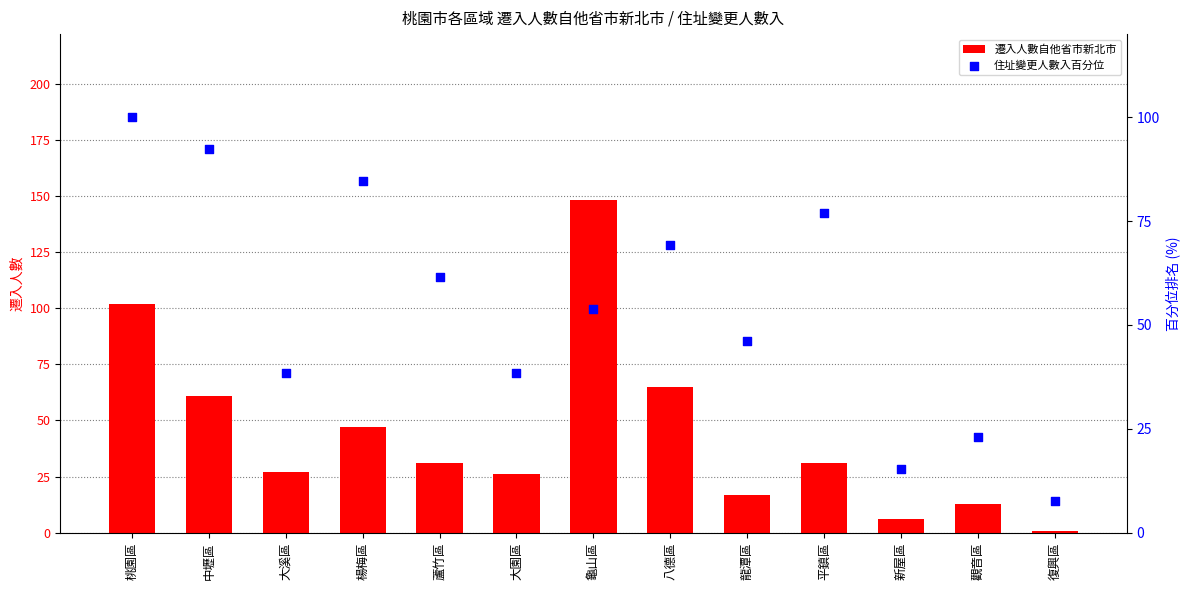

At which category is the sum across all series the highest?

桃園區